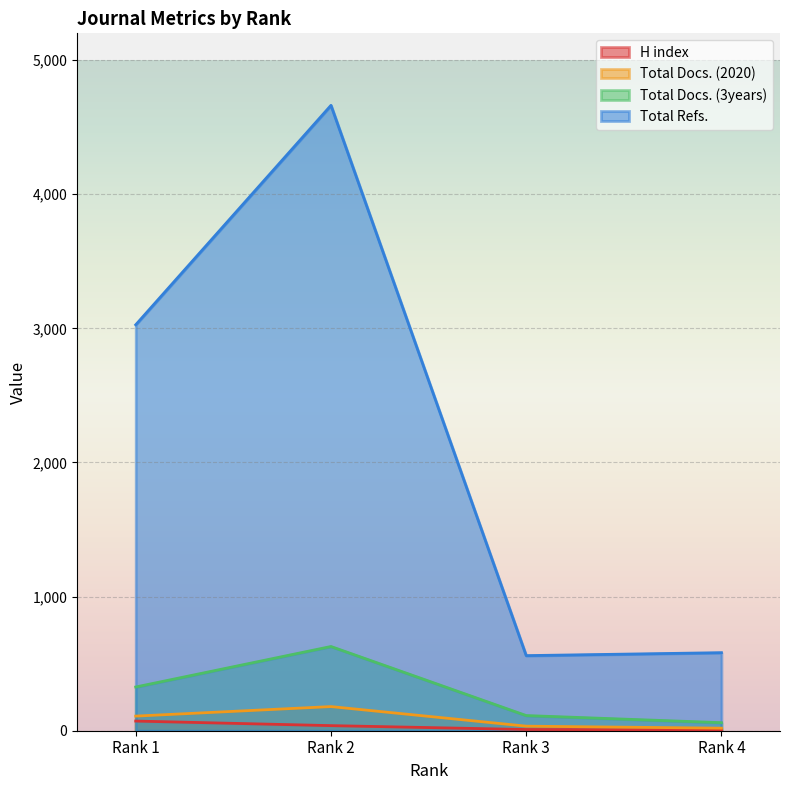

What is the difference between the second highest and second lowest values in the H index series?

29